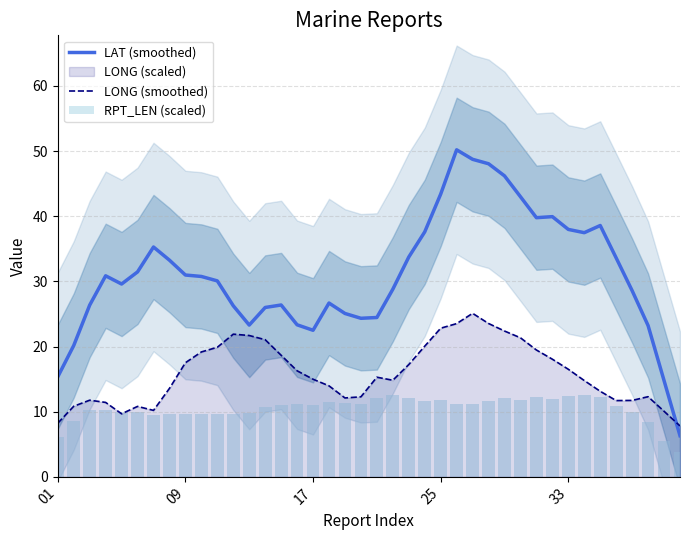

Is the value of LAT (smoothed) at 19 greater than the value of RPT_LEN (scaled) at 31?

Yes